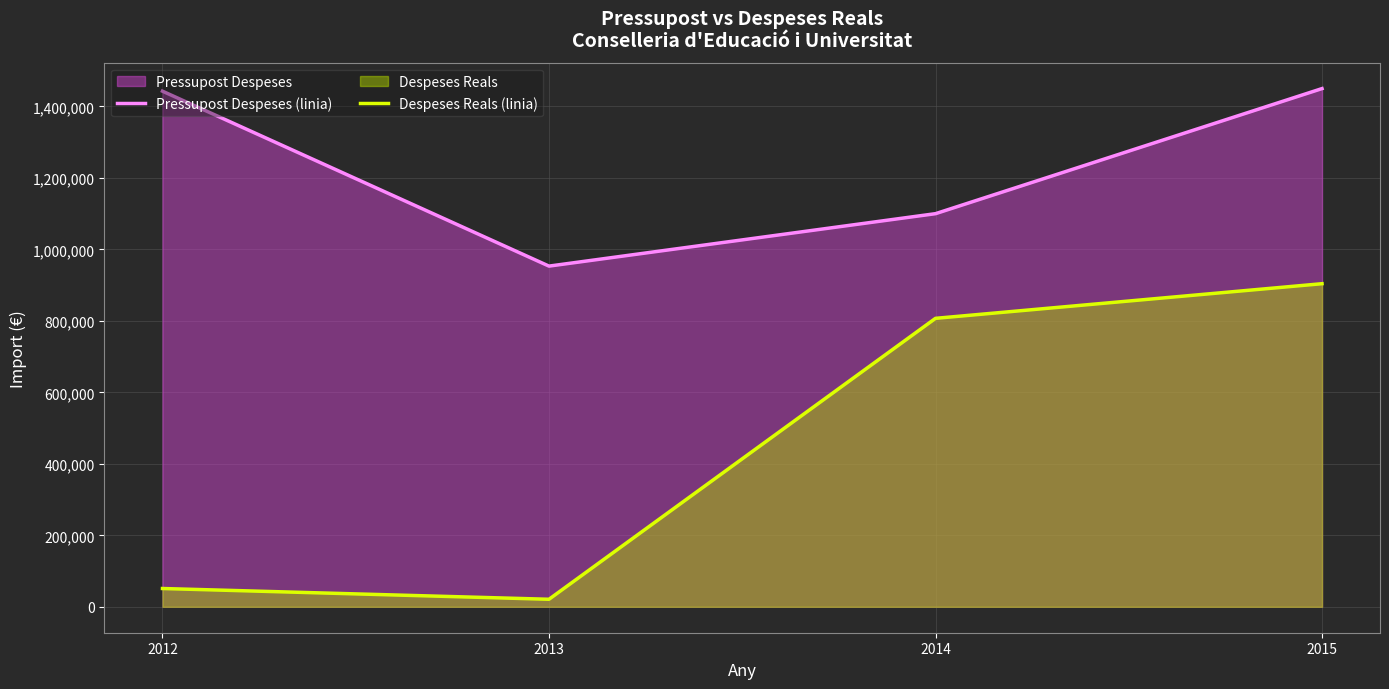

Reading left to right, extract all data points from this chart.

Pressupost Despeses (linia): 2012=1442728.0	2013=953291.0	2014=1100000.0	2015=1450000.0
Despeses Reals (linia): 2012=51219.0	2013=21092.0	2014=807144.5	2015=904067.6